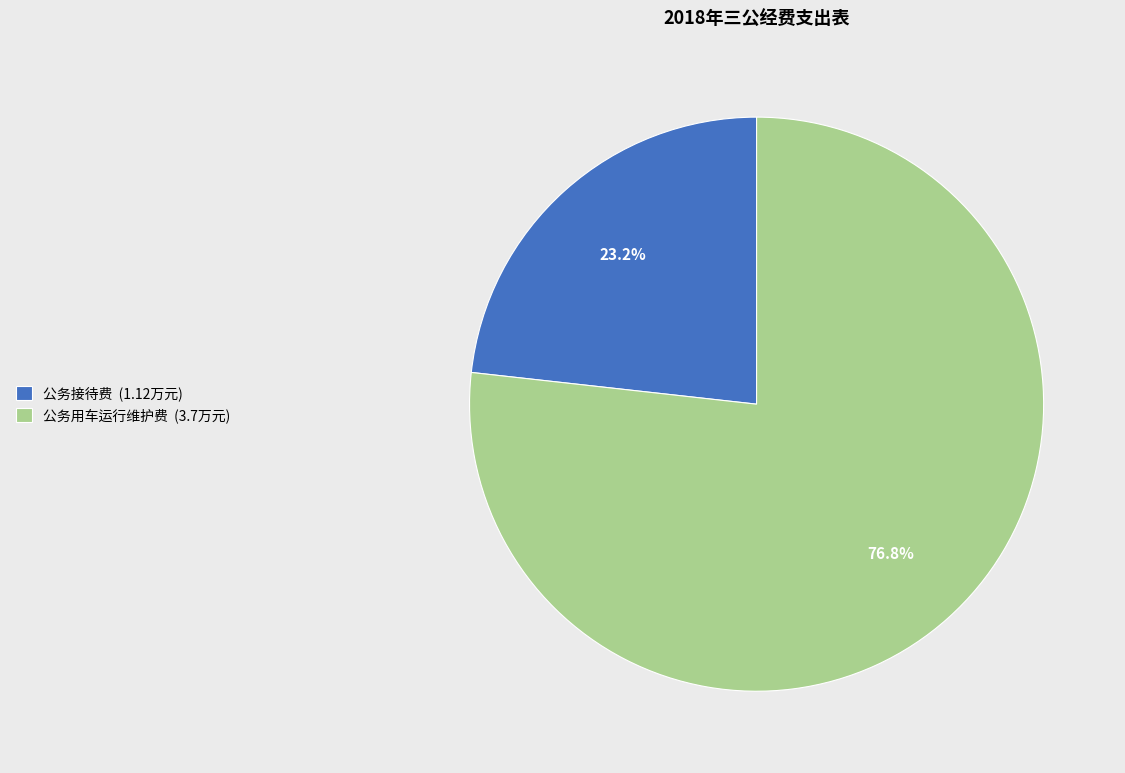

Which category accounts for the majority?

公务用车运行维护费 (3.7万元)